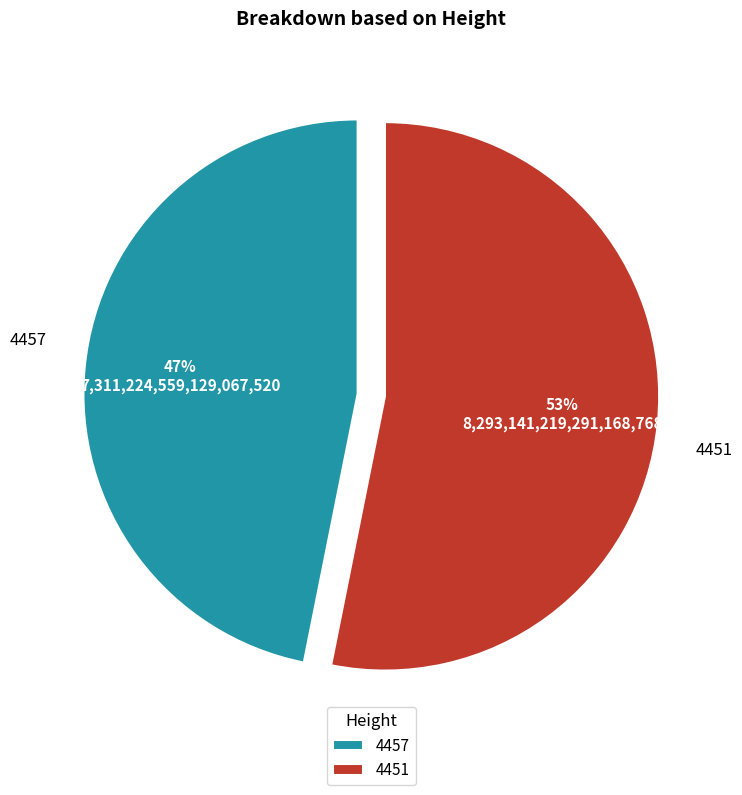

What percentage is the 4451 slice, to the nearest percent?

53%